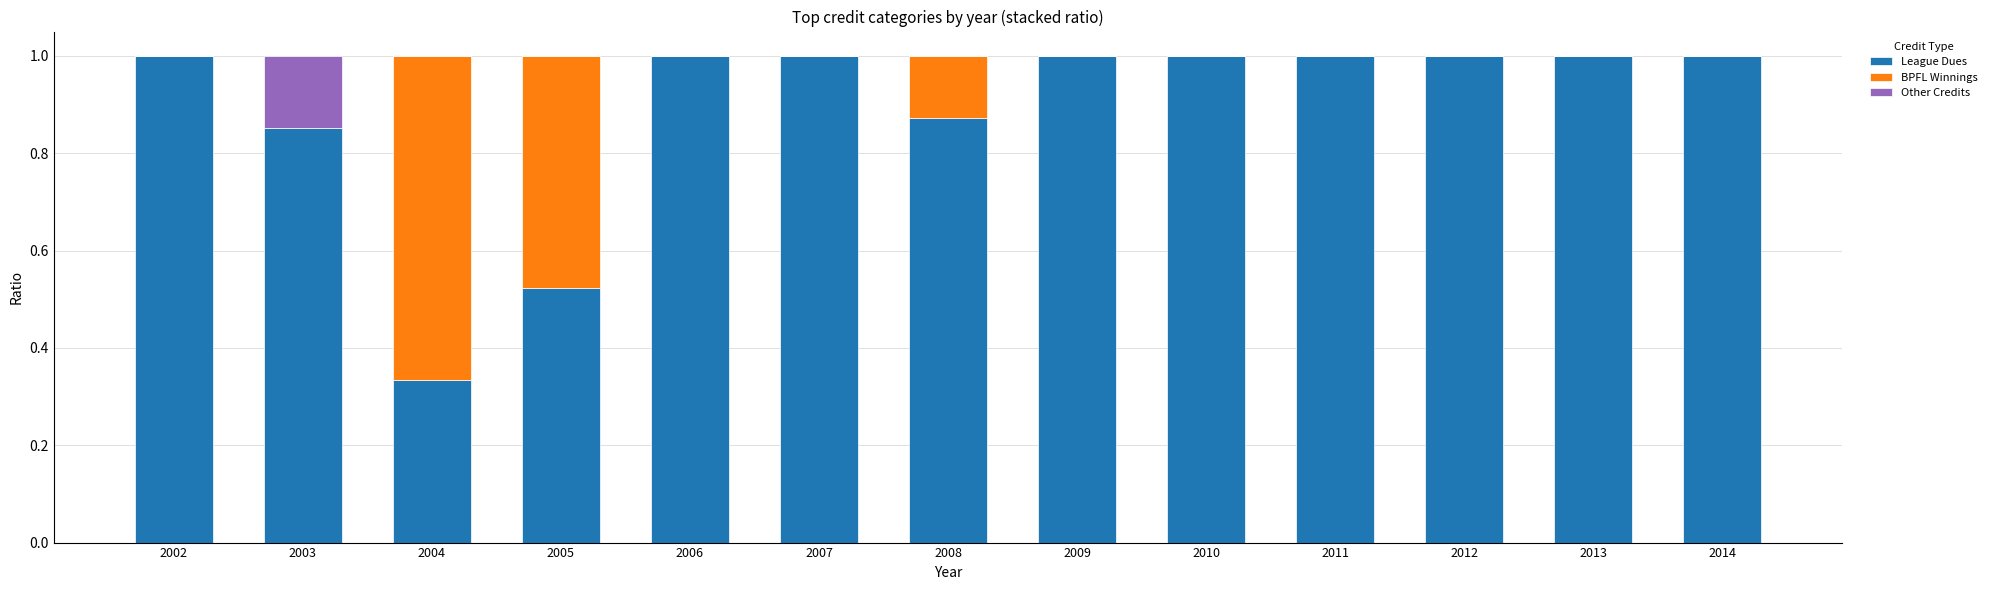

What is the maximum value for League Dues?

1.0